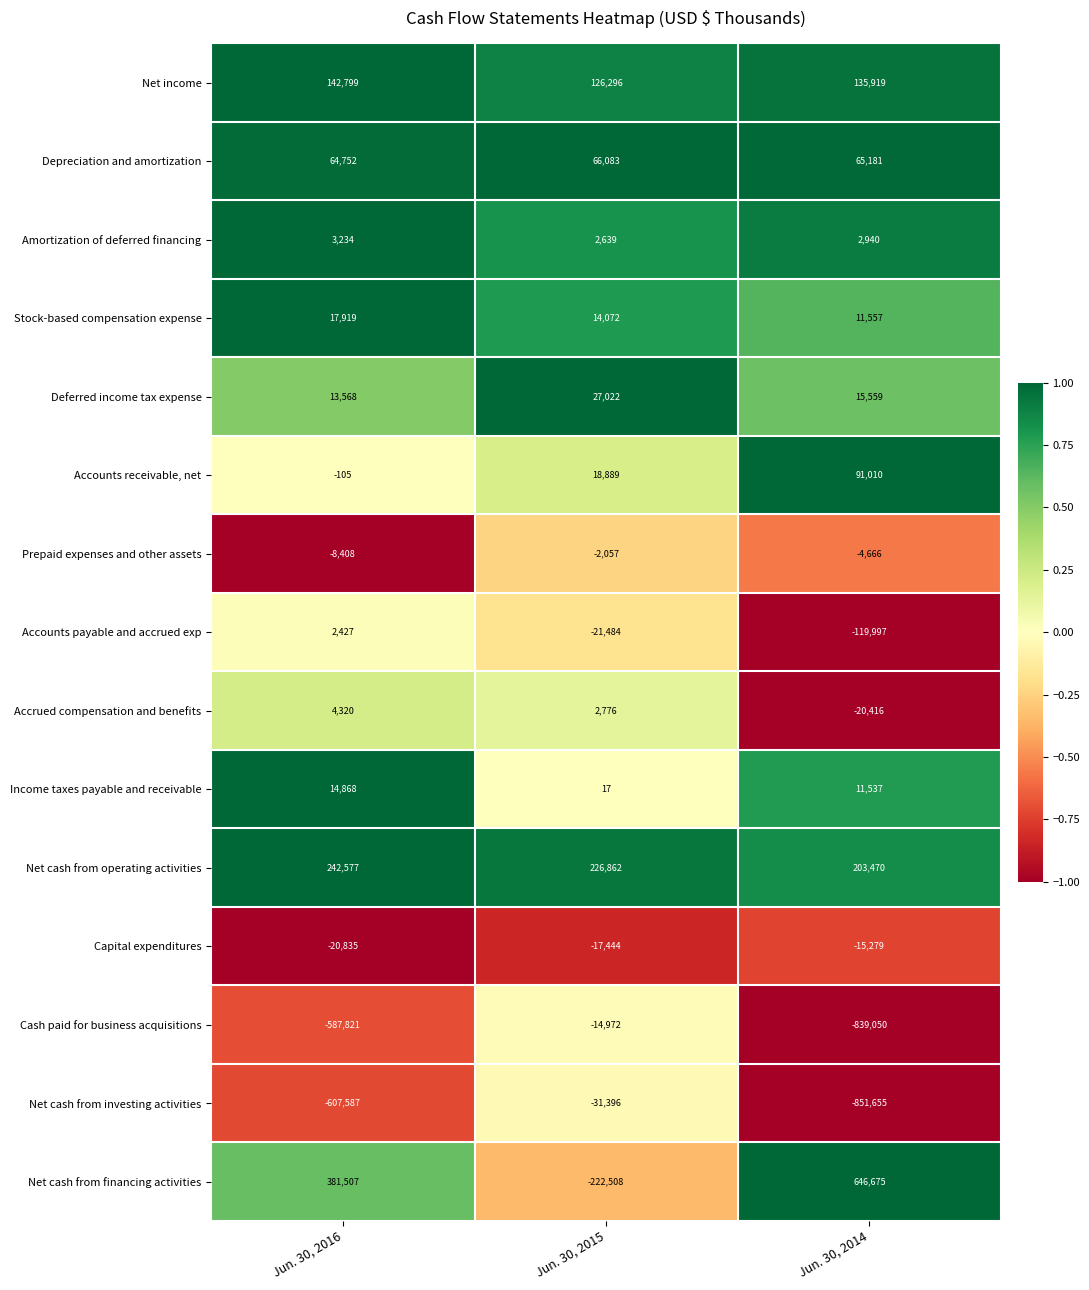

Count the number of data series in this chart.

15